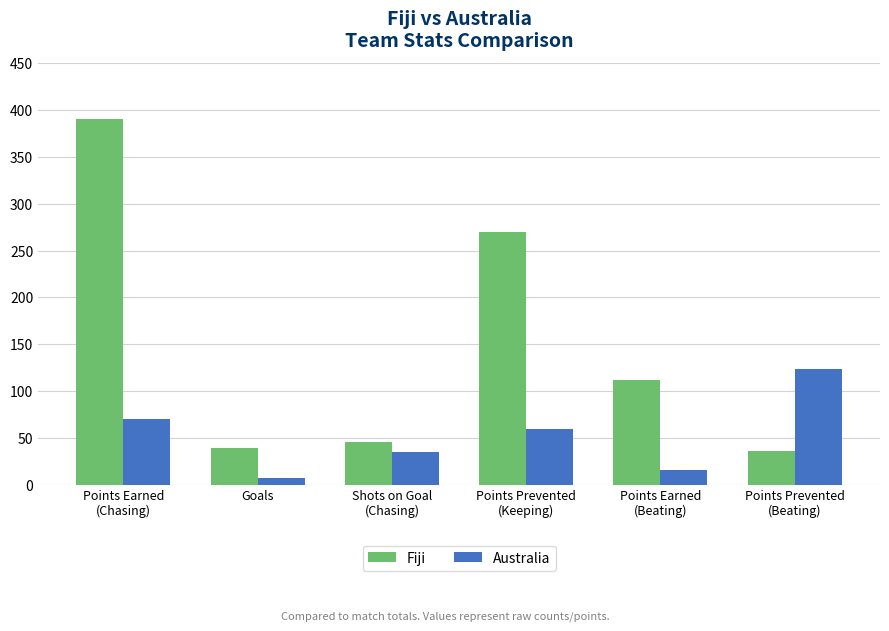

Reading left to right, extract all data points from this chart.

Fiji: Points Earned
(Chasing)=390	Goals=39	Shots on Goal
(Chasing)=46	Points Prevented
(Keeping)=270	Points Earned
(Beating)=112	Points Prevented
(Beating)=36
Australia: Points Earned
(Chasing)=70	Goals=7	Shots on Goal
(Chasing)=35	Points Prevented
(Keeping)=60	Points Earned
(Beating)=16	Points Prevented
(Beating)=124